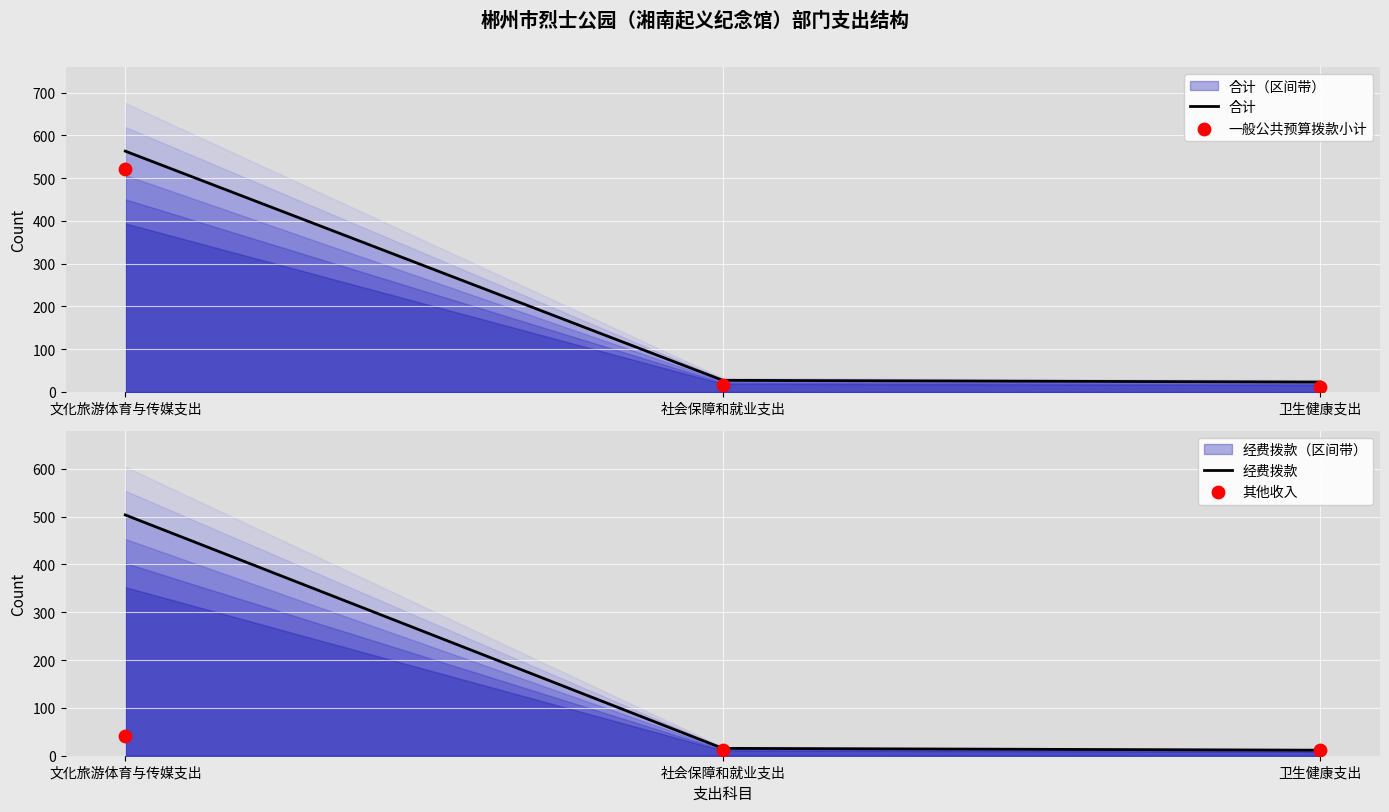

At which category is the sum across all series the highest?

文化旅游体育与传媒支出